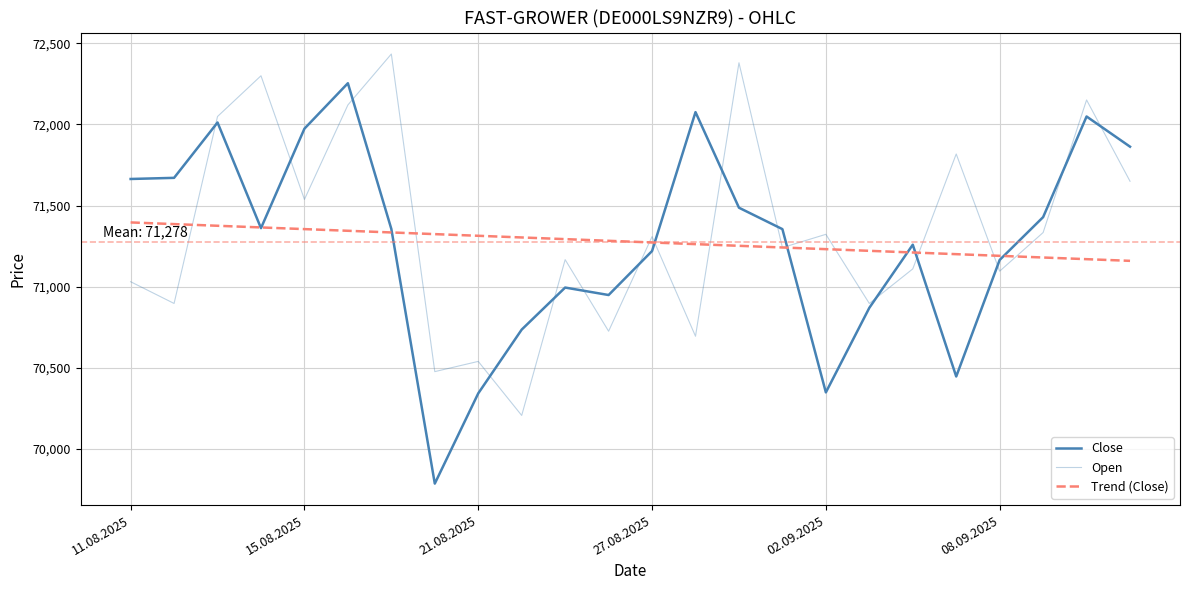

Does the chart display data point markers on the line(s)?

No